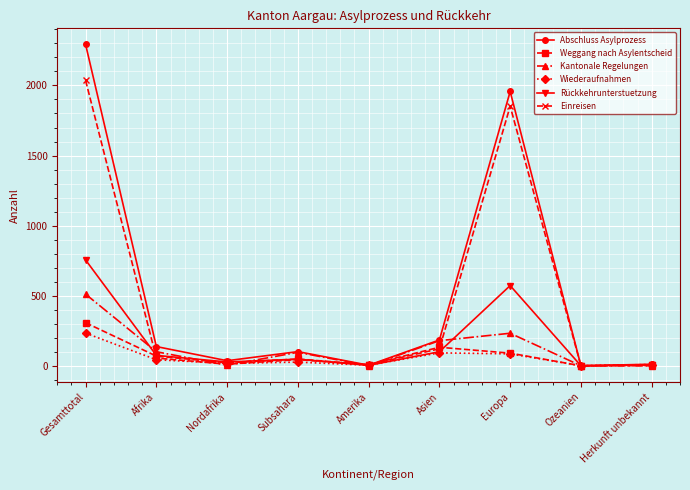

What is the greatest value displayed?

2293